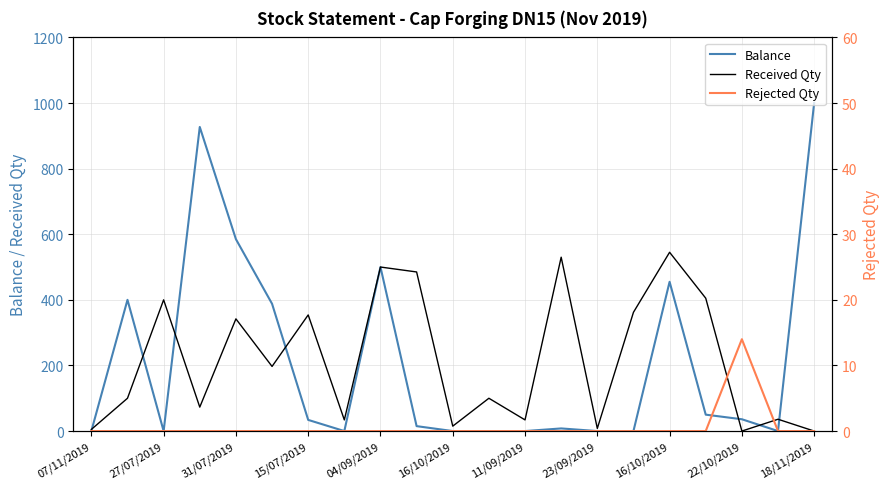

True or false: Balance and Rejected Qty intersect in this chart.

False